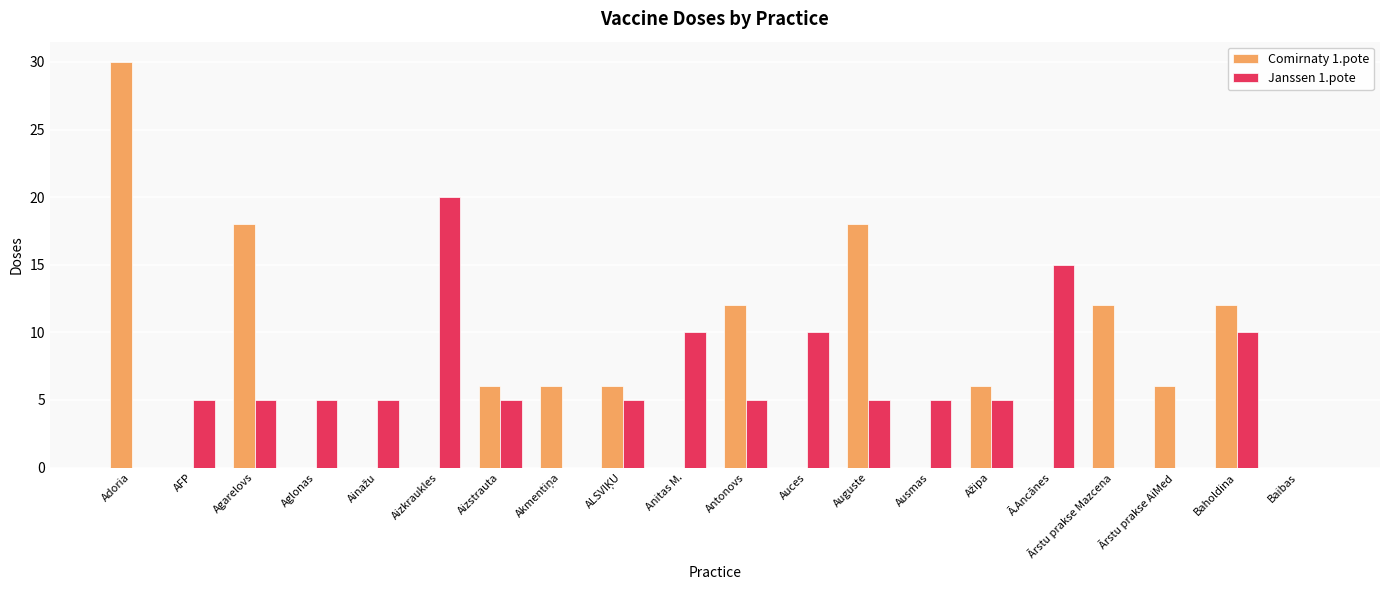

The Janssen 1.pote series shows 5 at Agarelovs. True or false?

True